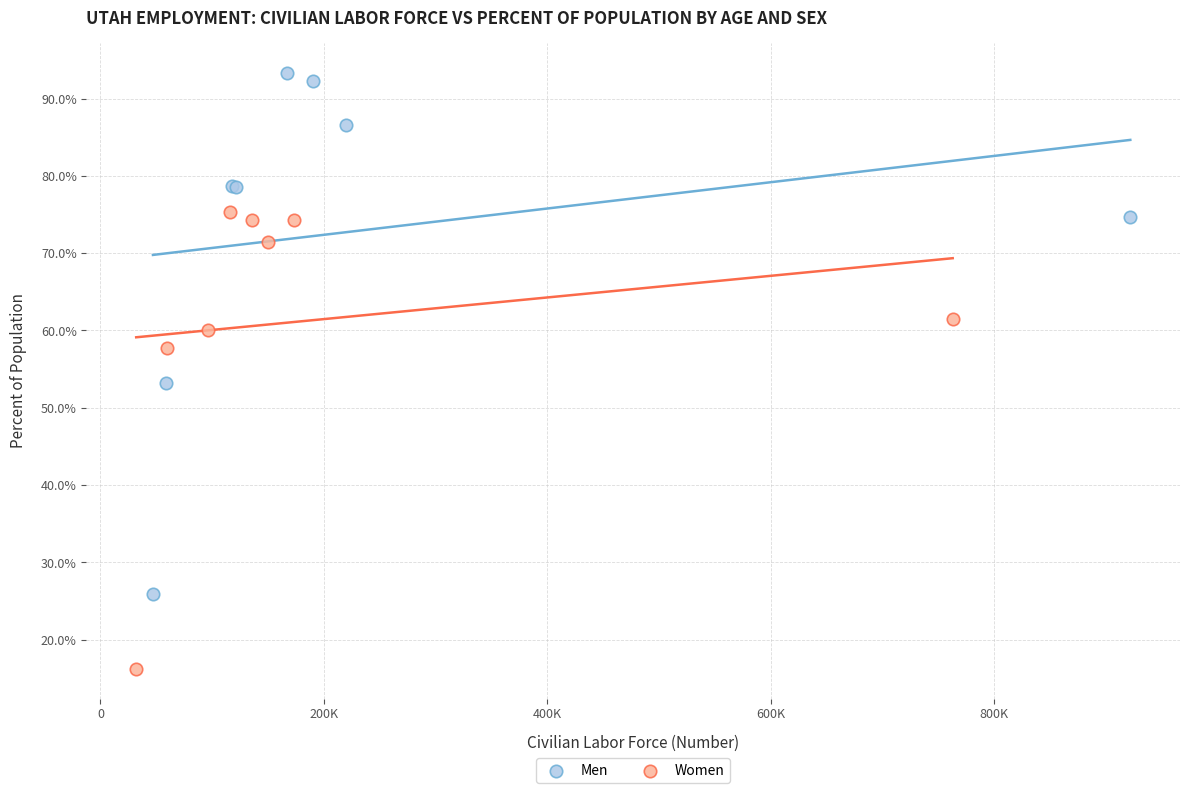

Which series contains the lowest Y value?

Women